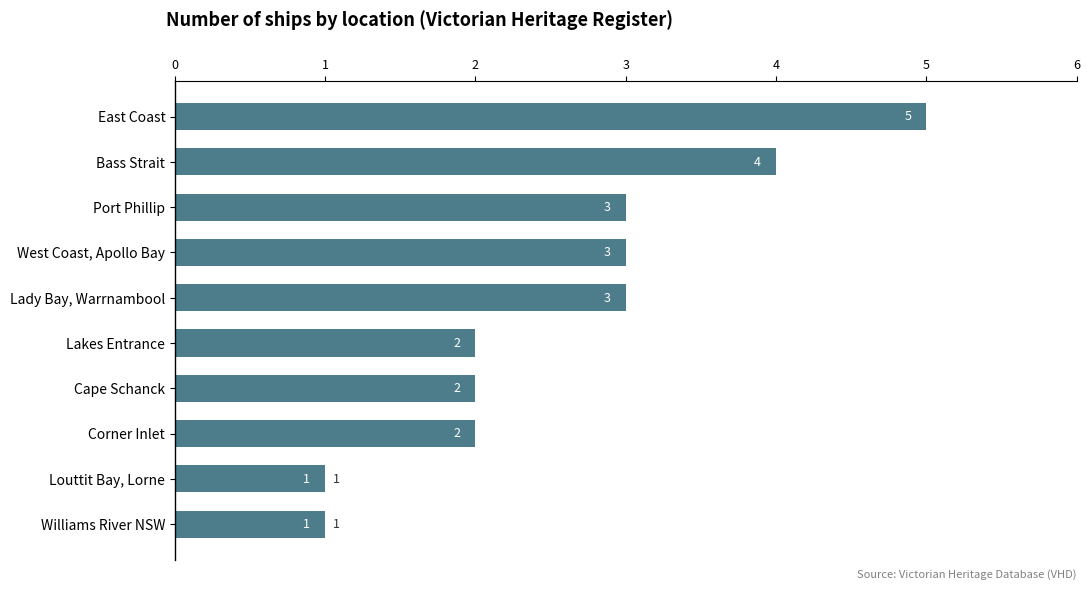

How many data points does each series have?

10